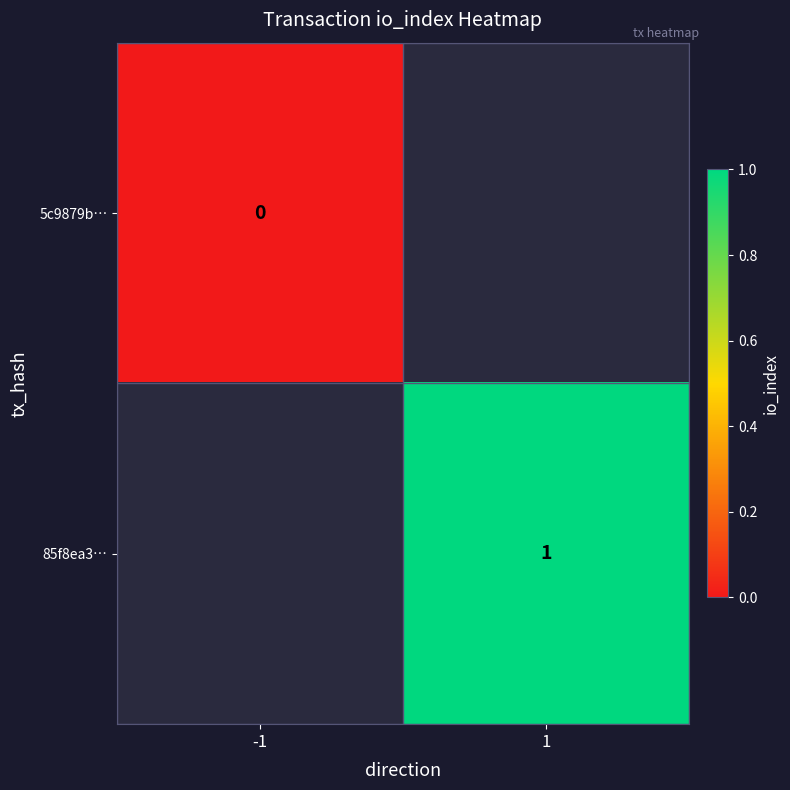

Which label corresponds to the largest value in the chart?

1